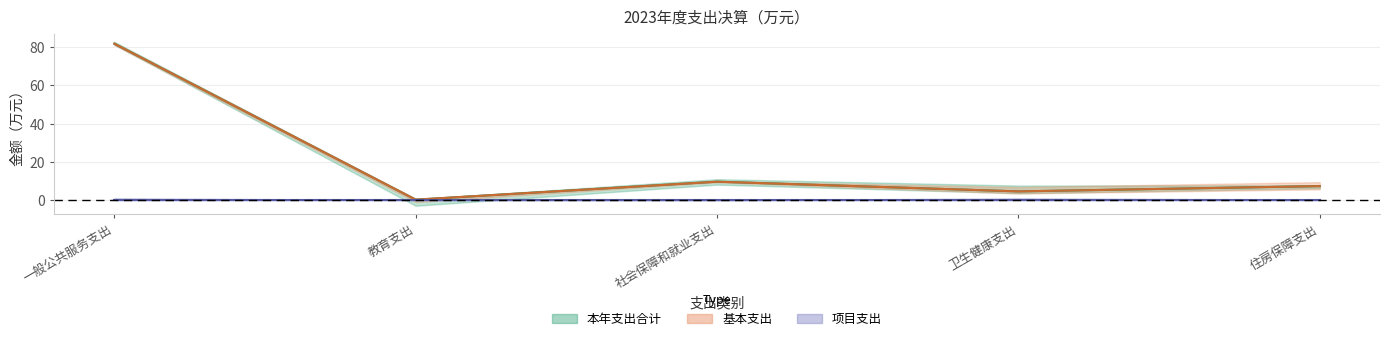

At which label does 本年支出合计 first exceed 7?

一般公共服务支出